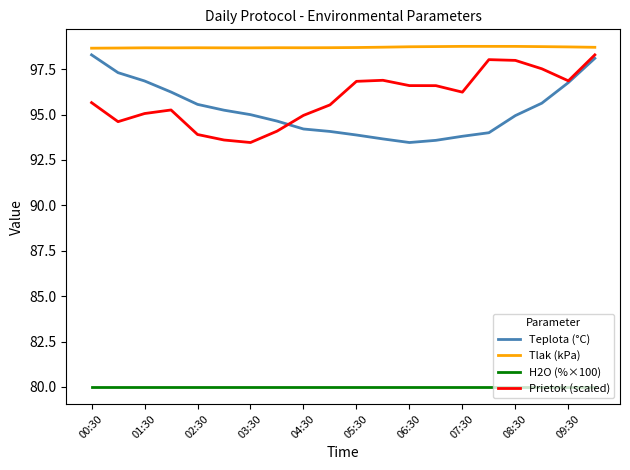

What is the minimum value shown in the chart?

80.0